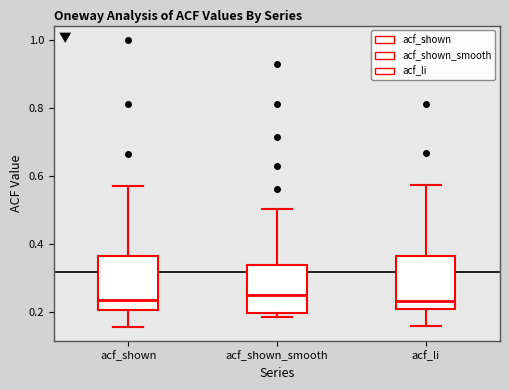

Reading left to right, read every box against the y-axis: the position of its median line, the range the box covers, and the ends of its whiskers. The values are not printed on the chart, so give them approximately, as read against the axis.

acf_shown: median 0.24, box 0.20 to 0.36, whiskers 0.16 to 0.58
acf_shown_smooth: median 0.24, box 0.20 to 0.34, whiskers 0.18 to 0.50
acf_li: median 0.24, box 0.20 to 0.36, whiskers 0.16 to 0.58